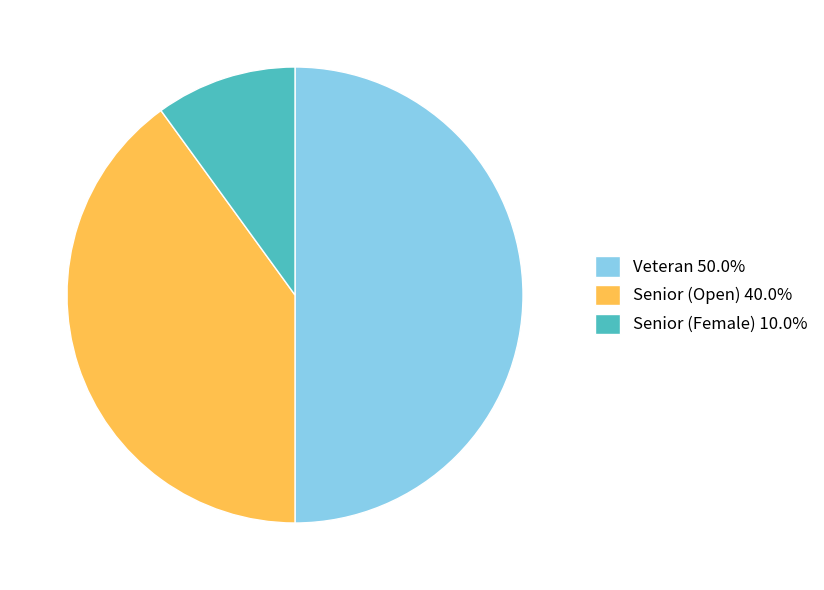

Do Veteran 50.0% and Senior (Female) 10.0% together represent more than half of the pie?

Yes